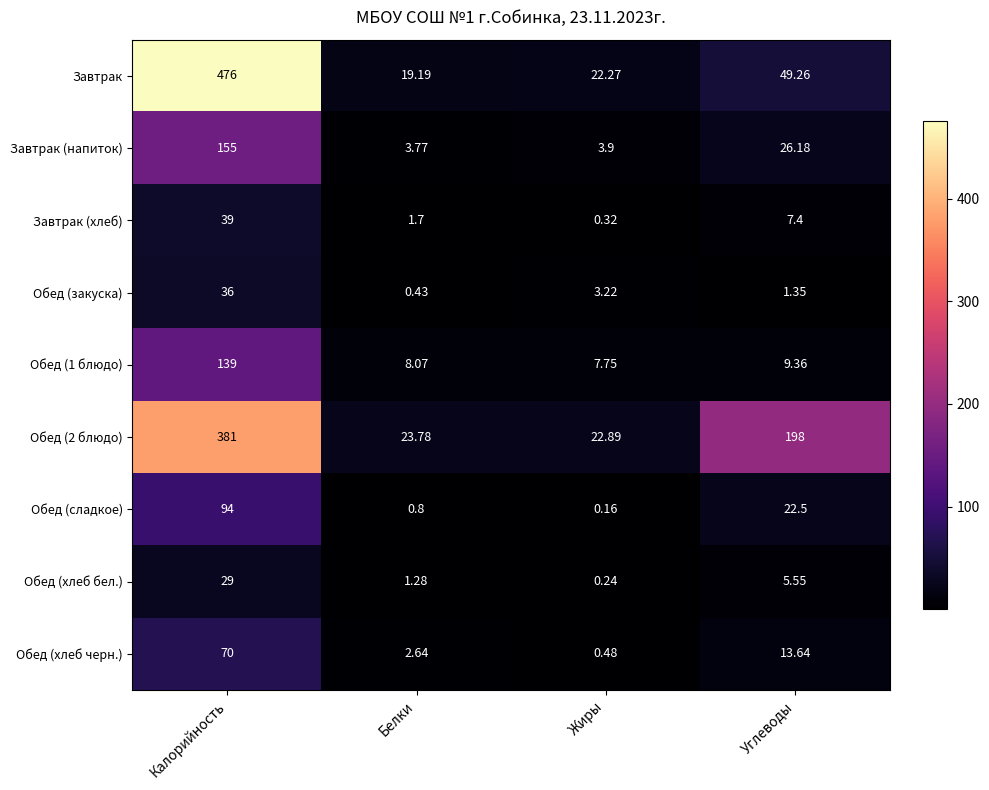

Where does the Обед (хлеб черн.) series first go above 13?

Калорийность